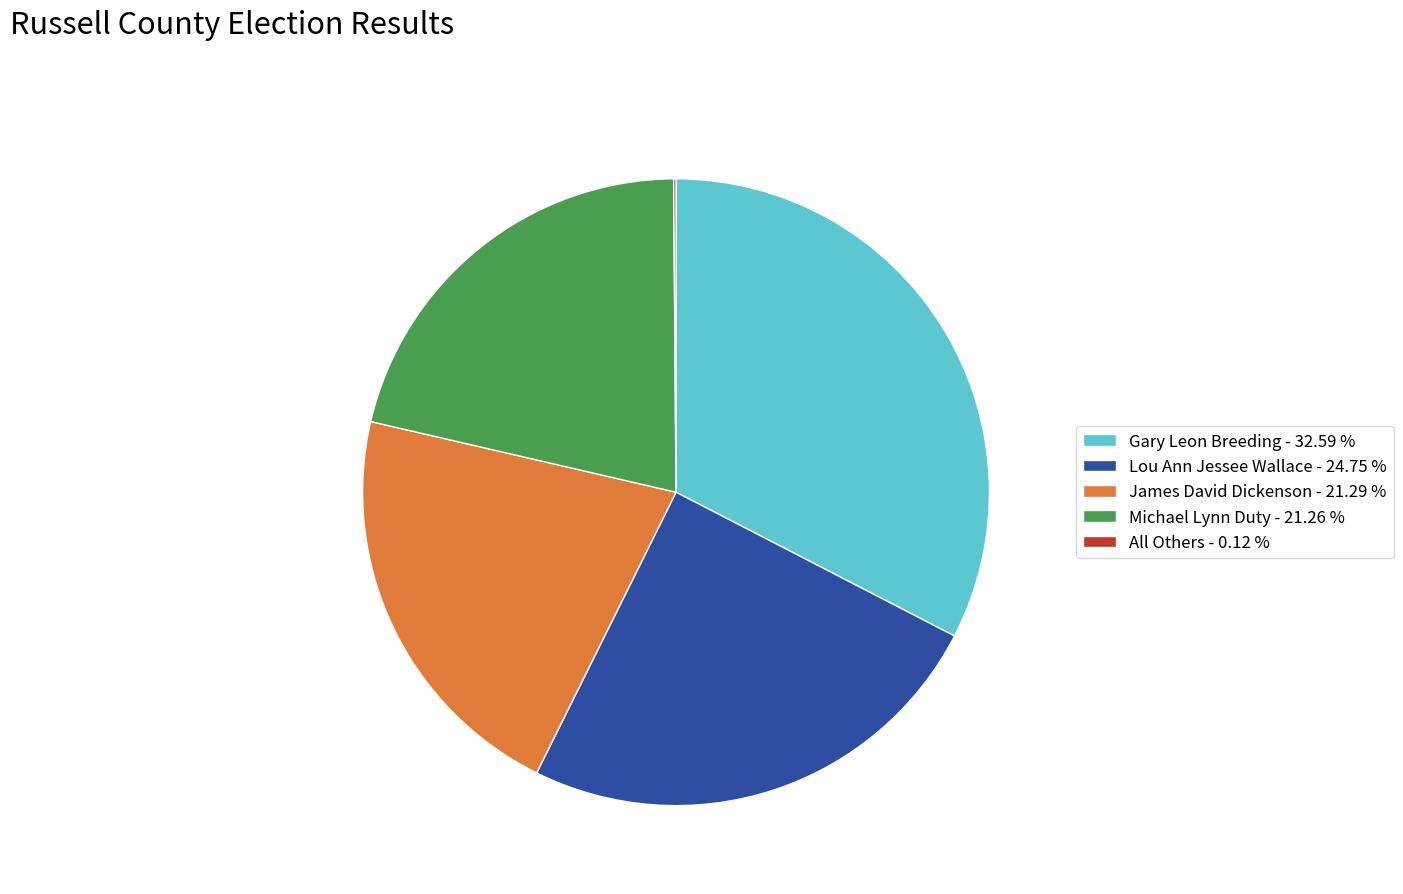

Does any single category account for the majority?

No